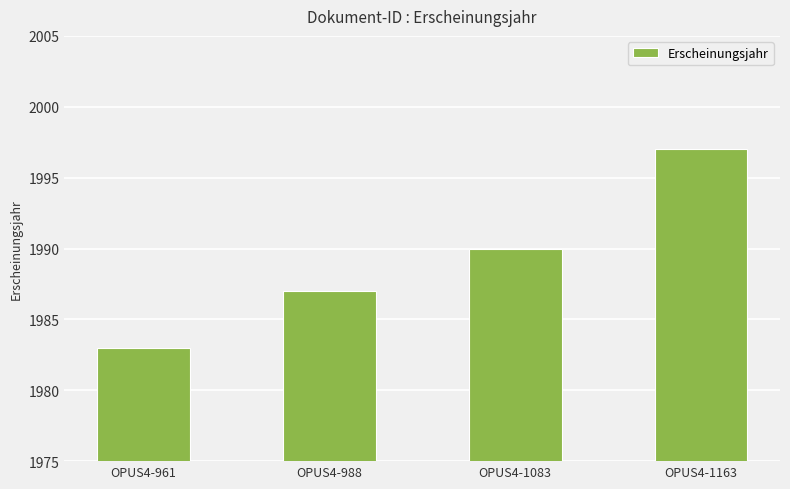

What is the sum of the values at OPUS4-961 and OPUS4-988?

3970